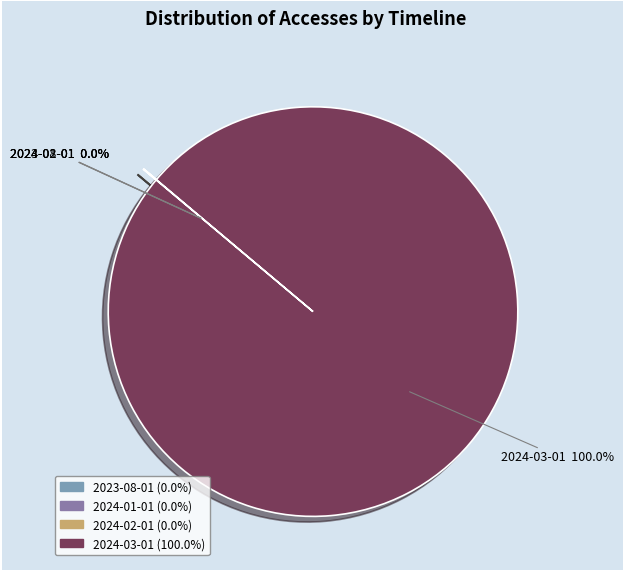

Does any single category account for the majority?

Yes